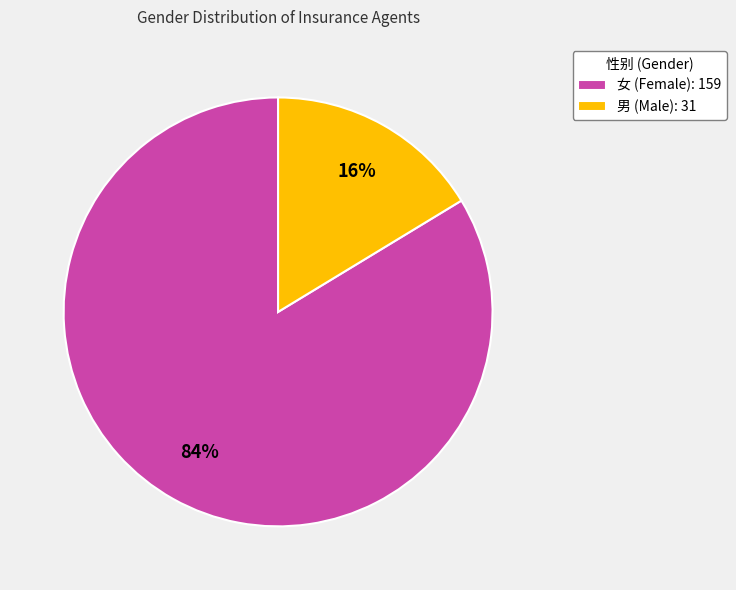

Is it true that 女 is 69% of the pie?

False